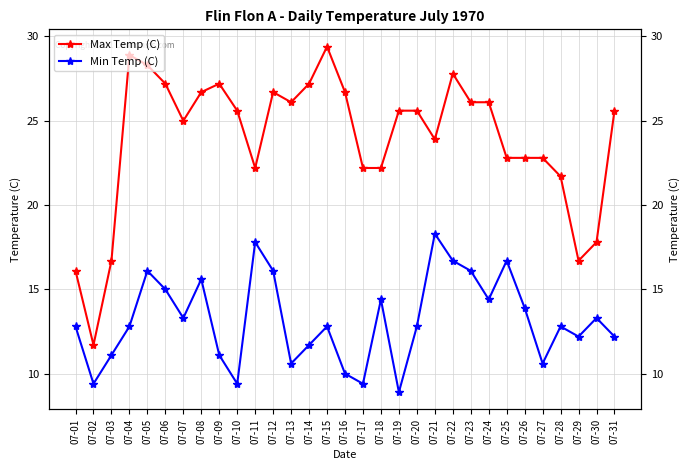

At 07-18, list the series in order from smallest to largest.

Min Temp (C), Max Temp (C)